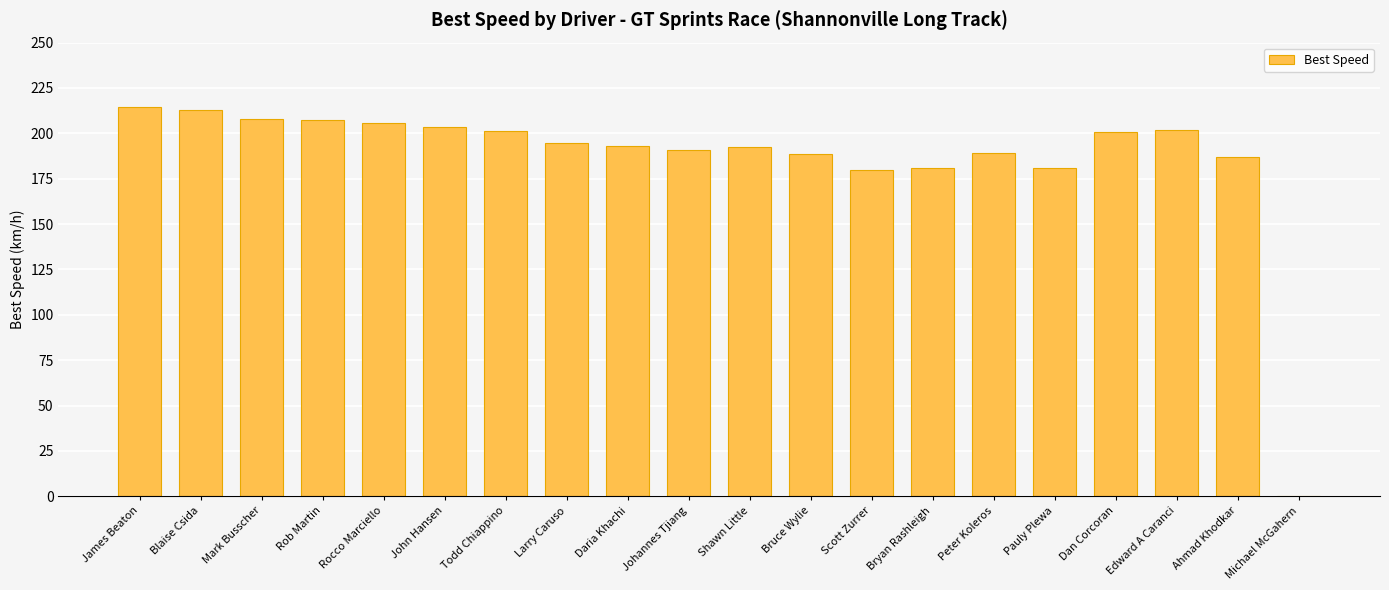

What is the ratio of the value at Scott Zurrer to the value at Edward A Caranci?

0.9